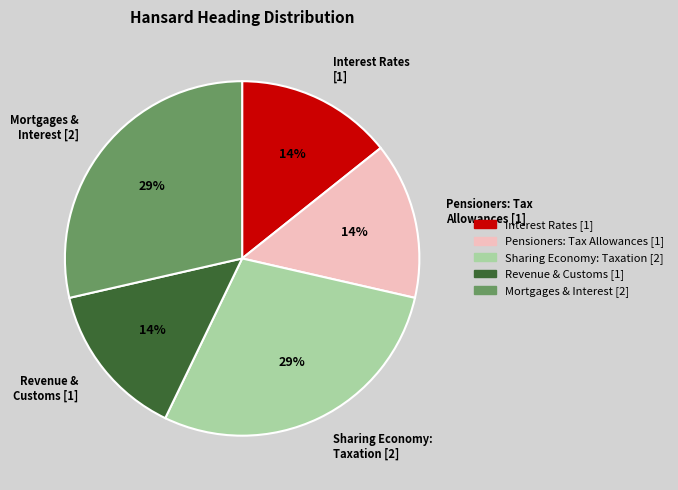

What percentage is the Mortgages & Interest [2] slice, to the nearest percent?

29%